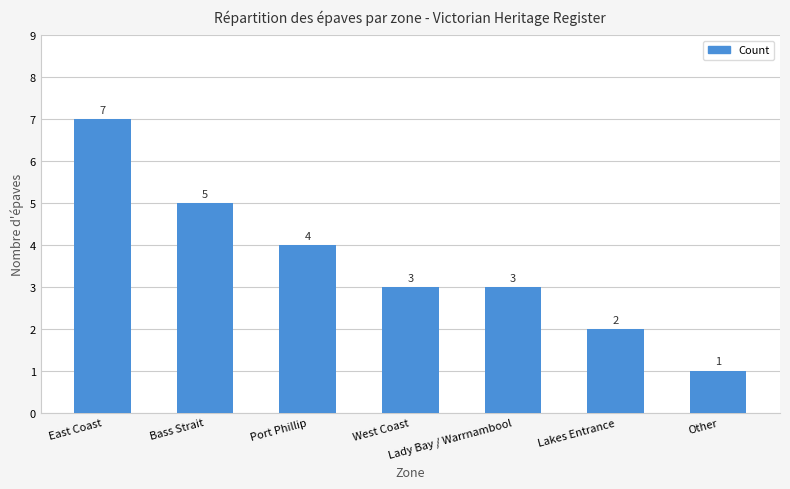

The value at West Coast is 3. True or false?

True